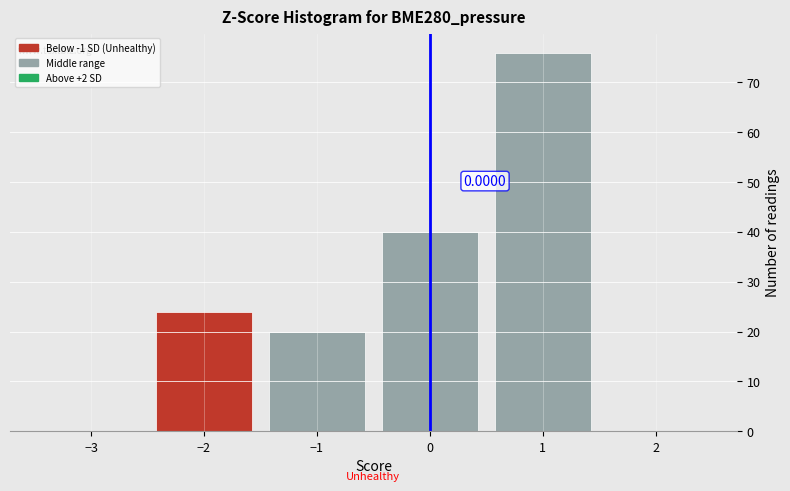

Which range on the x-axis has the tallest bar?

0.5 to 1.5